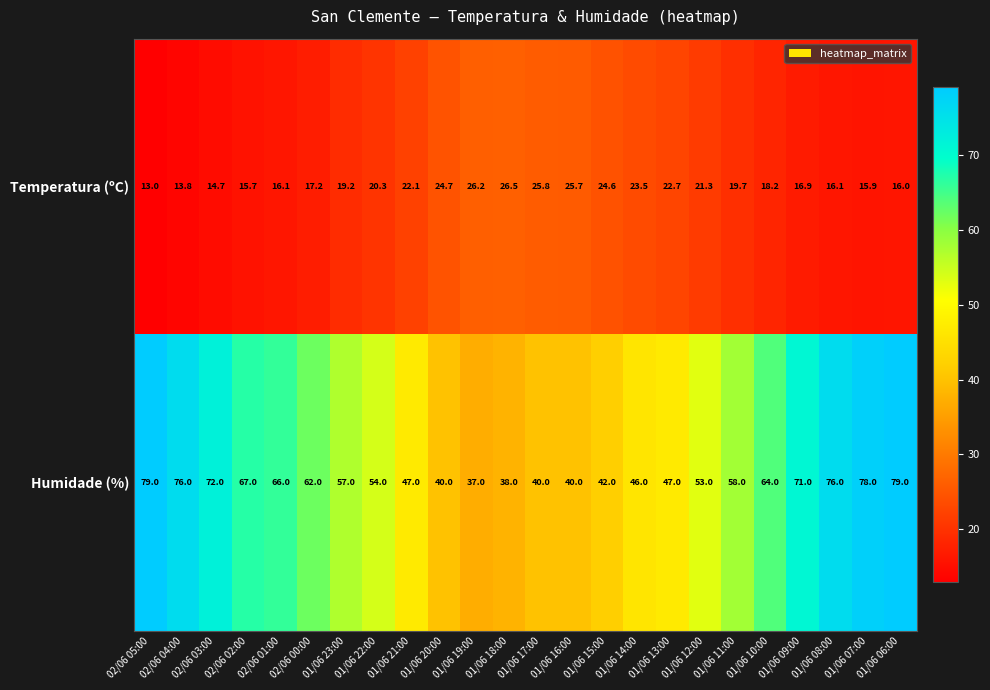

Read the Humidade (%) value at 01/06 13:00.

47.0